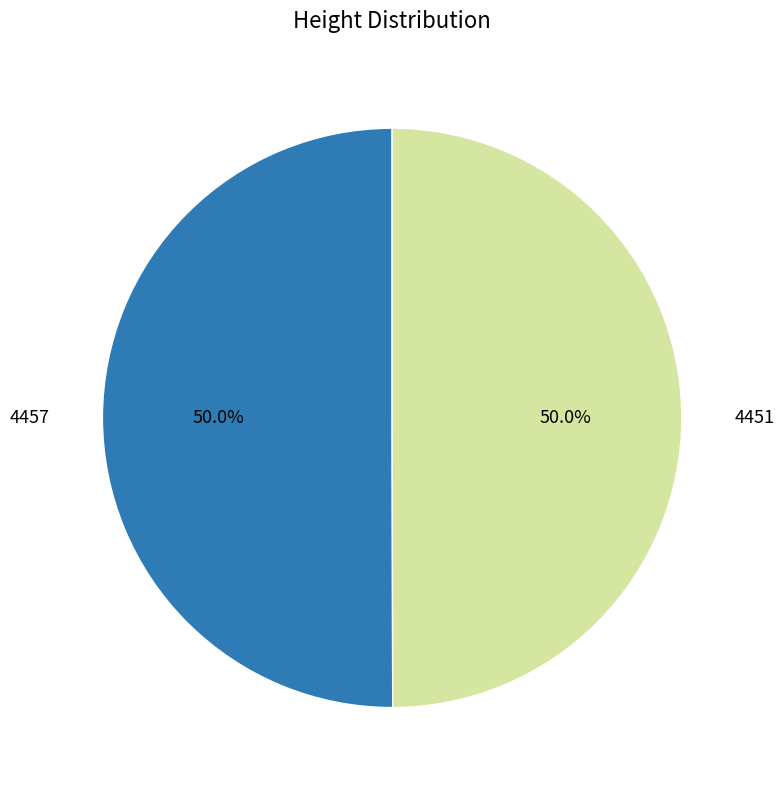

Combined, do 4451 and 4457 account for over 50%?

Yes